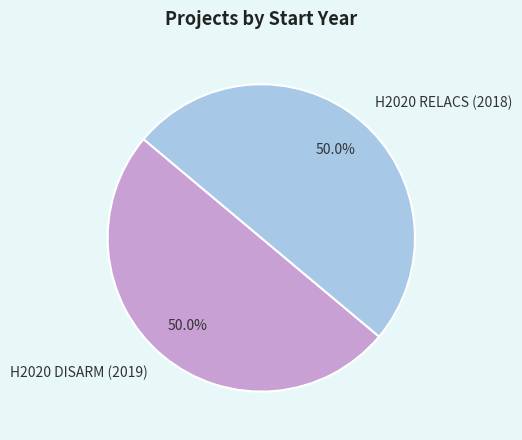

Combined, what portion of the pie is H2020 DISARM (2019) and H2020 RELACS (2018)?

100.0%